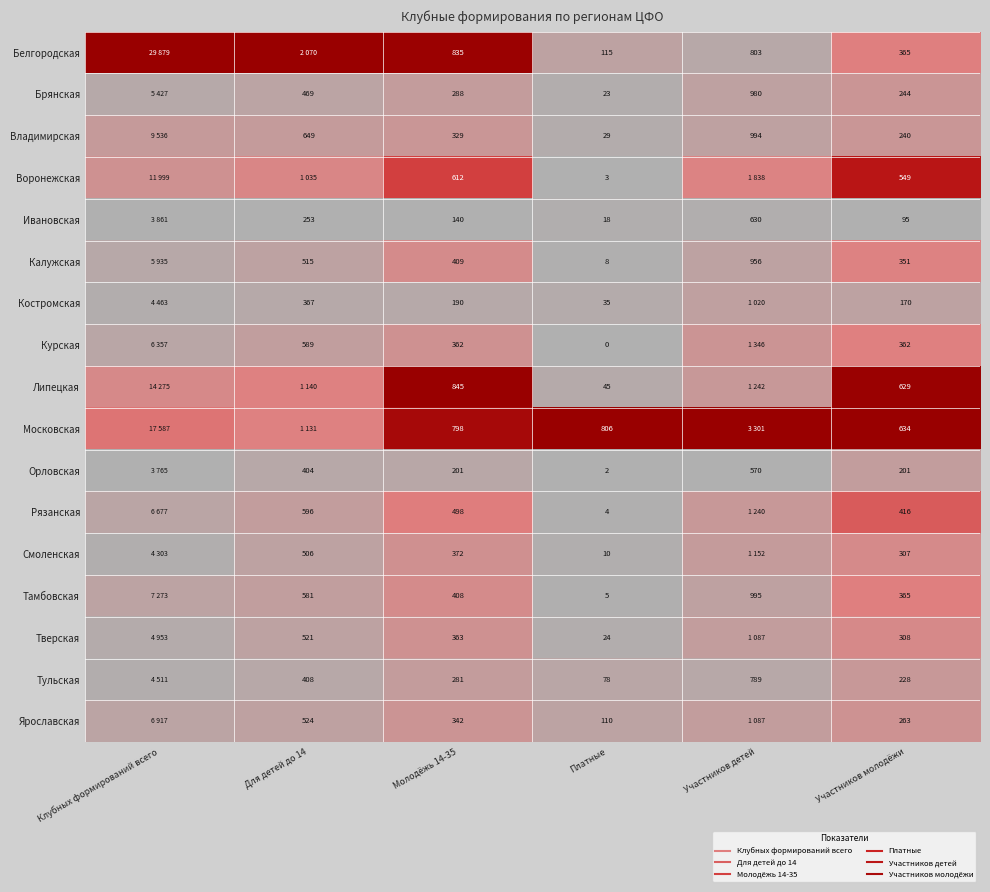

Is it true that Брянская equals 0.0 at Платные?

False